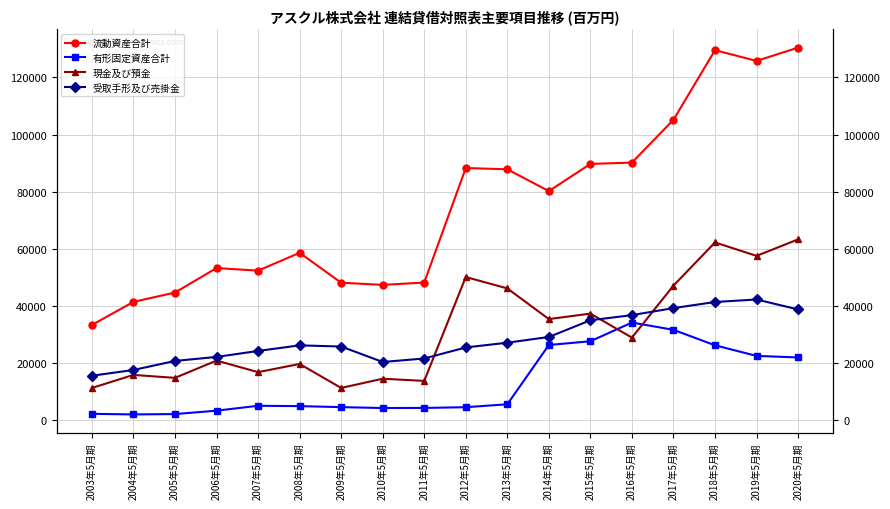

How many data points does each series have?

18